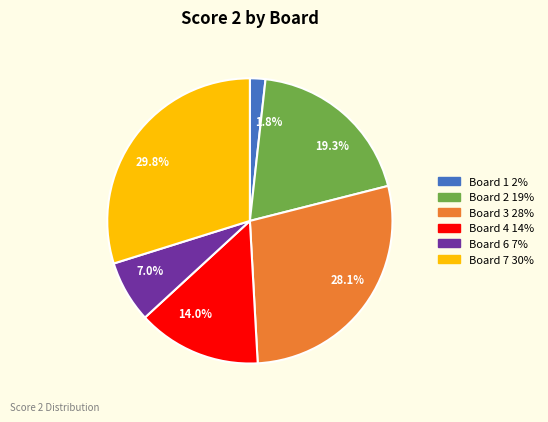

Is there any slice that represents more than half of the pie?

No